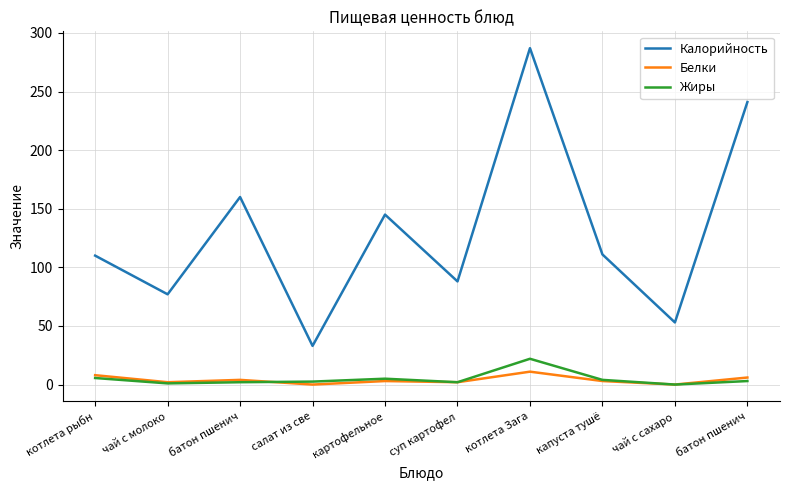

How many lines are shown in the chart?

3